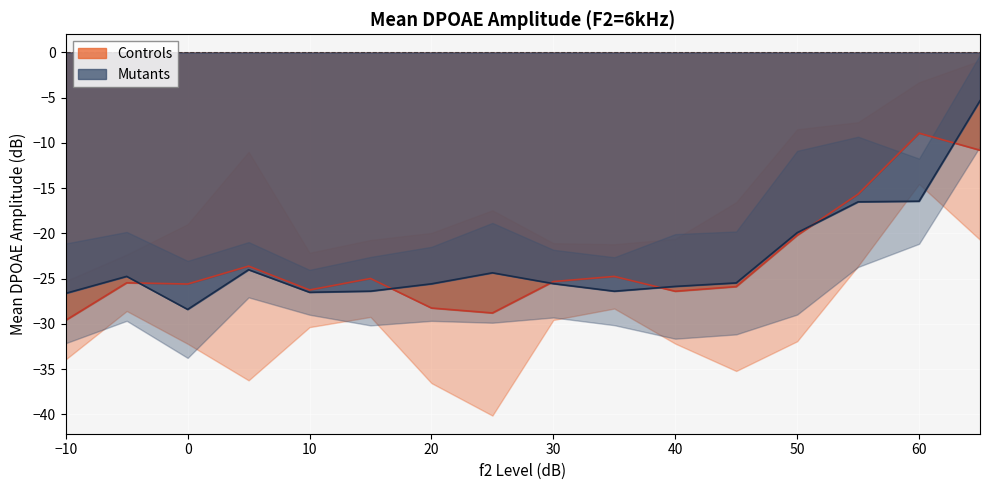

Which label corresponds to the smallest value in the chart?

-10